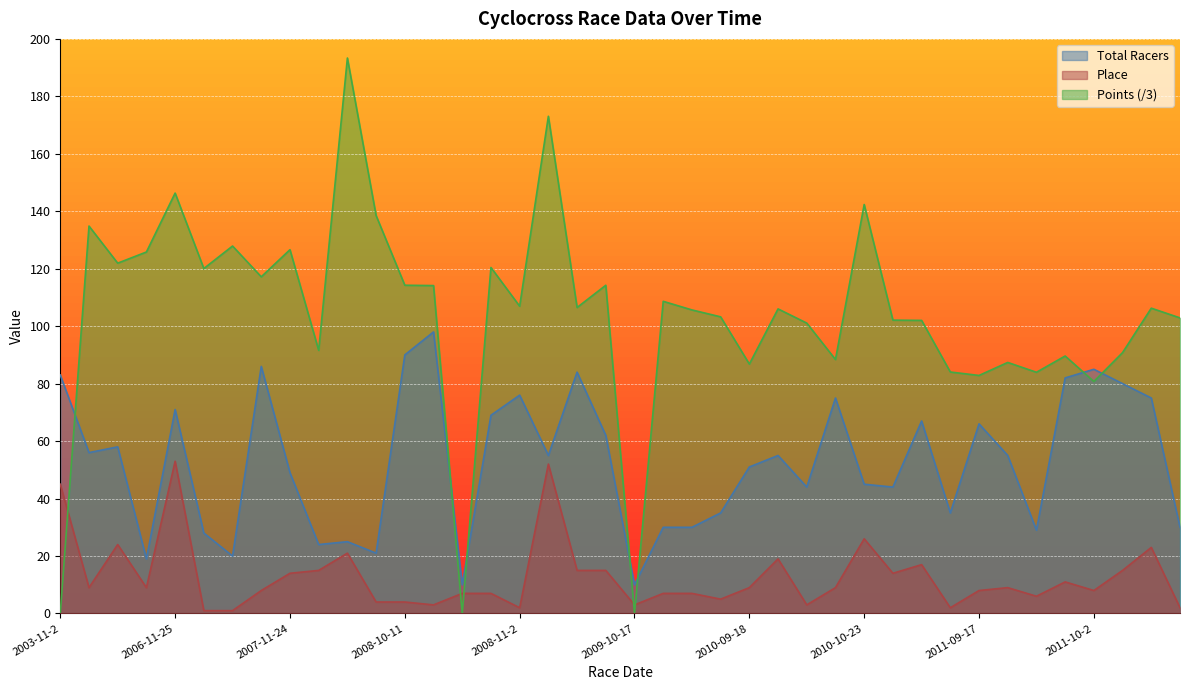

Is it true that Total Racers equals 107.7 at 2009-10-4?

False